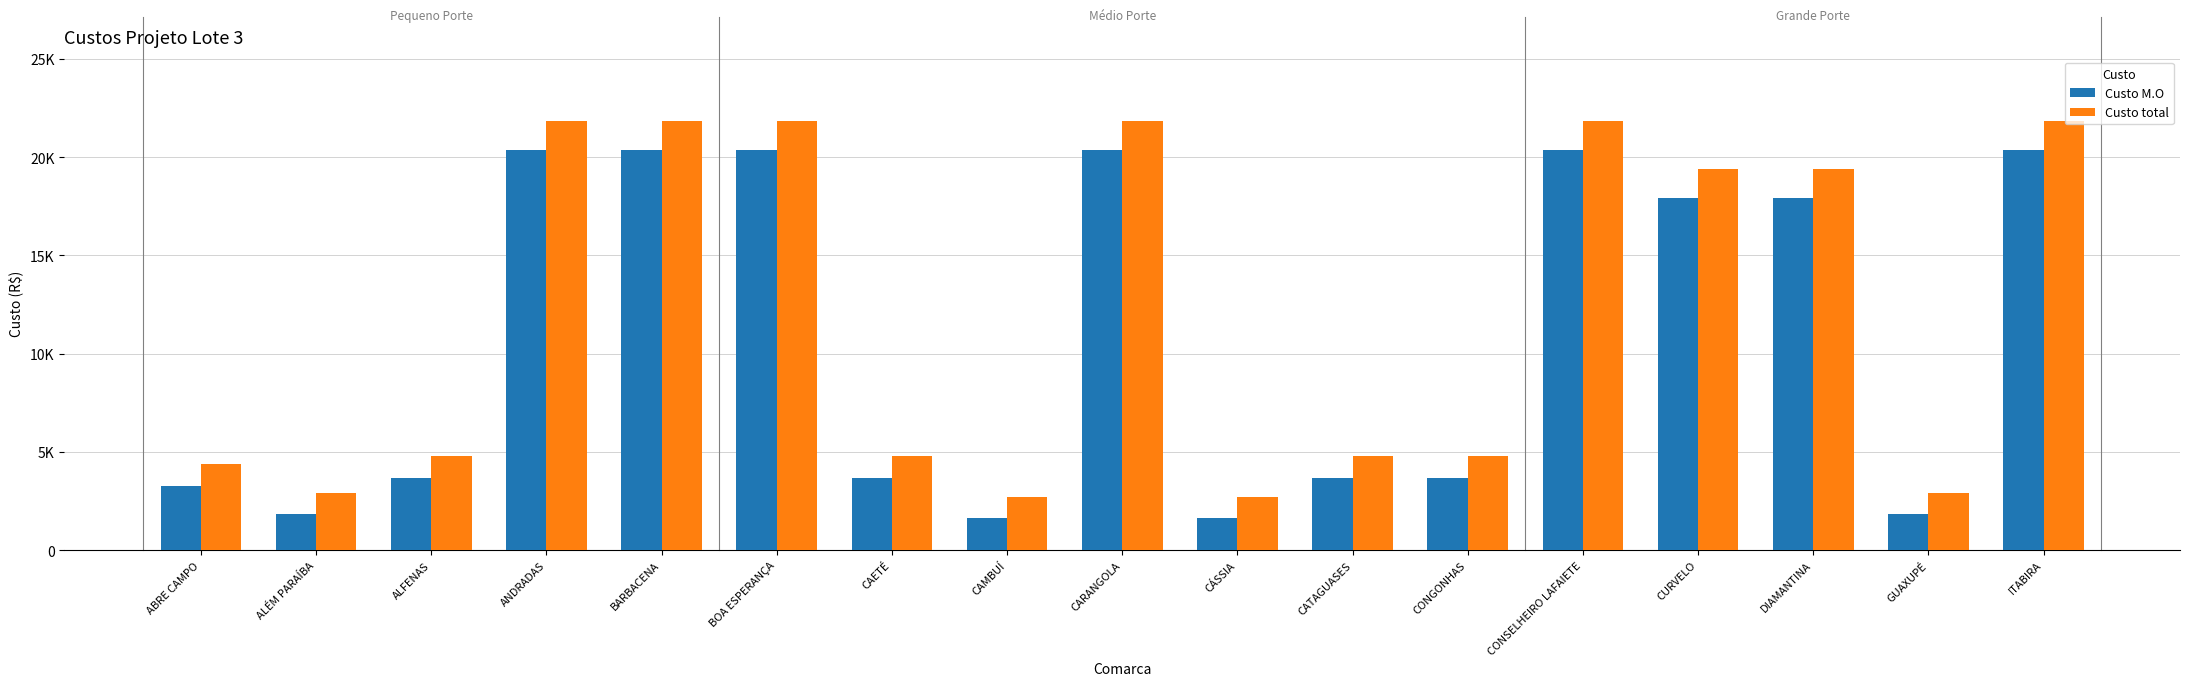

What are all the series names shown in the legend?

Custo M.O, Custo total